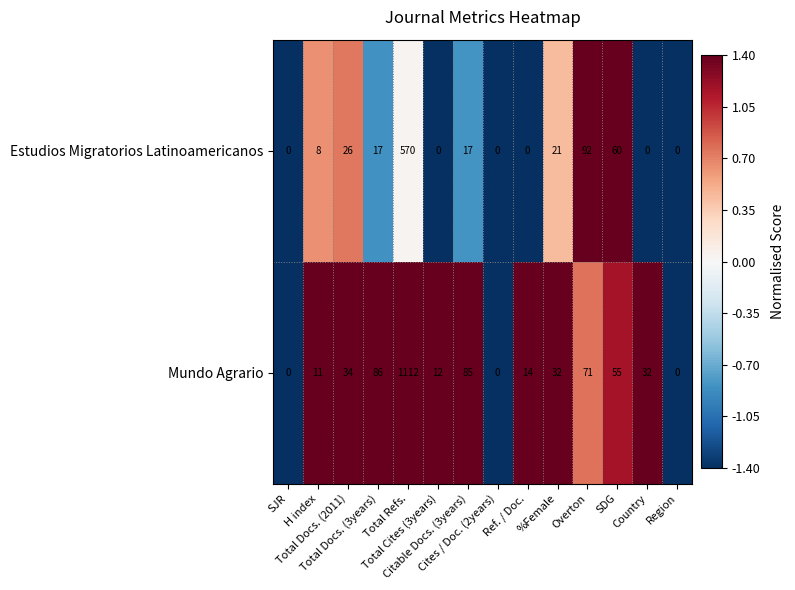

List the series in order of their peak value, highest first.

Mundo Agrario, Estudios Migratorios Latinoamericanos